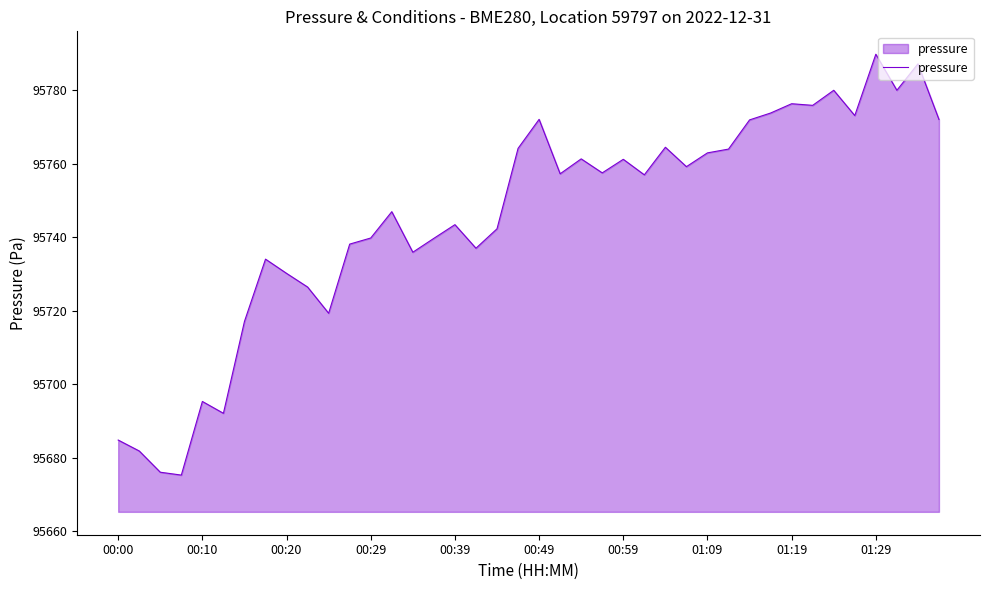

What is the difference between the maximum and minimum values?

114.5